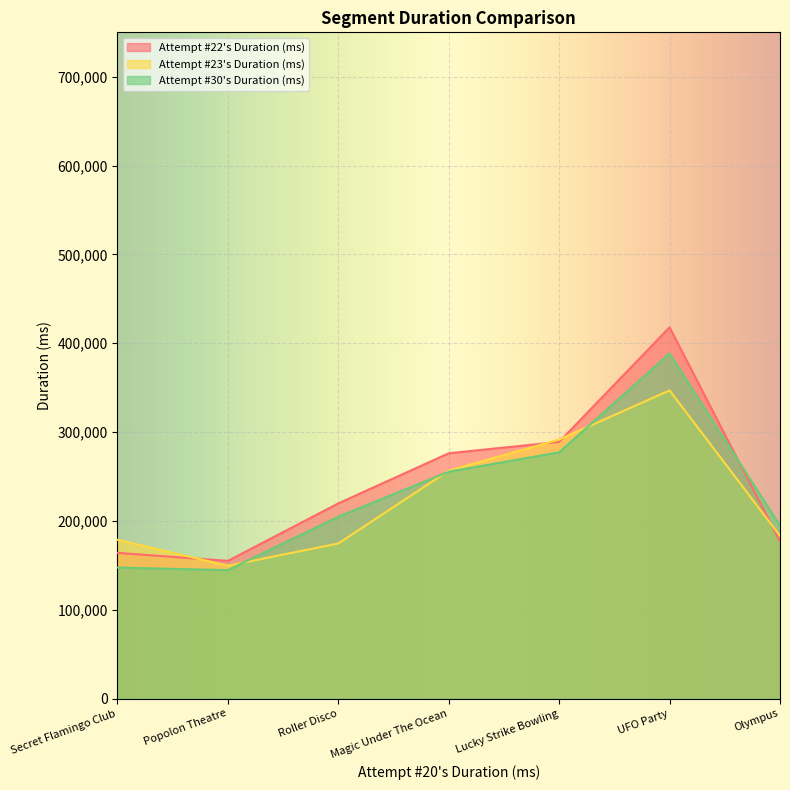

How many data points does each series have?

7